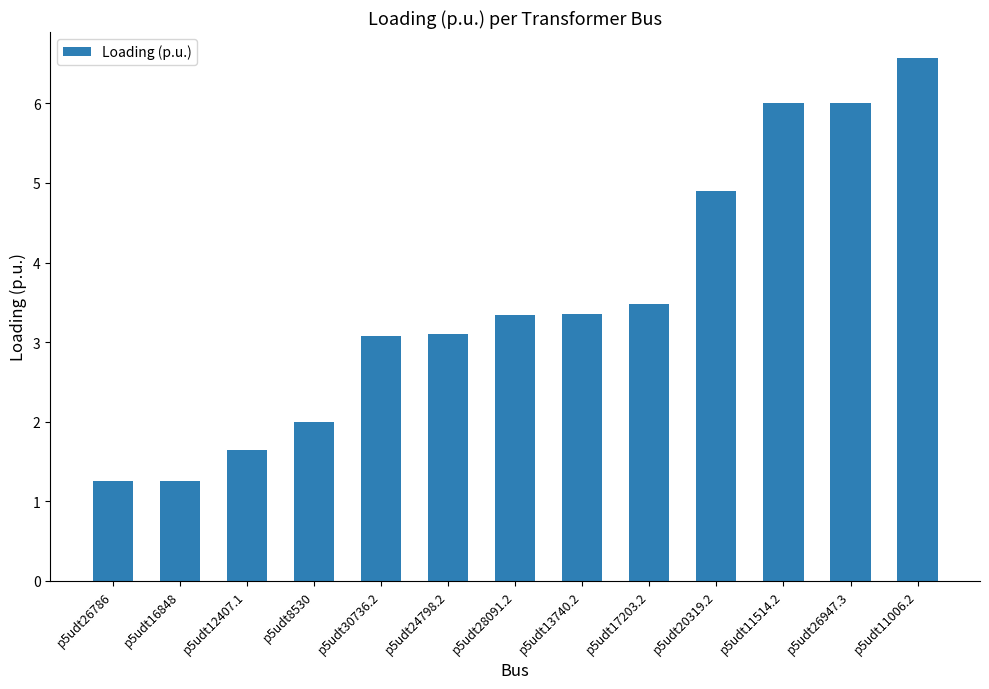

At which category does the chart reach its peak across all series?

p5udt11006.2